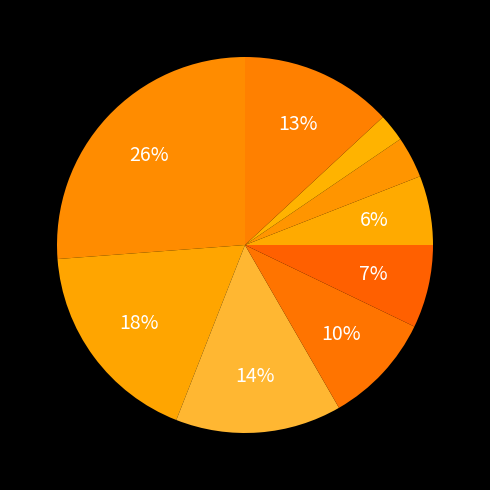

How many segments does this pie chart have?

9